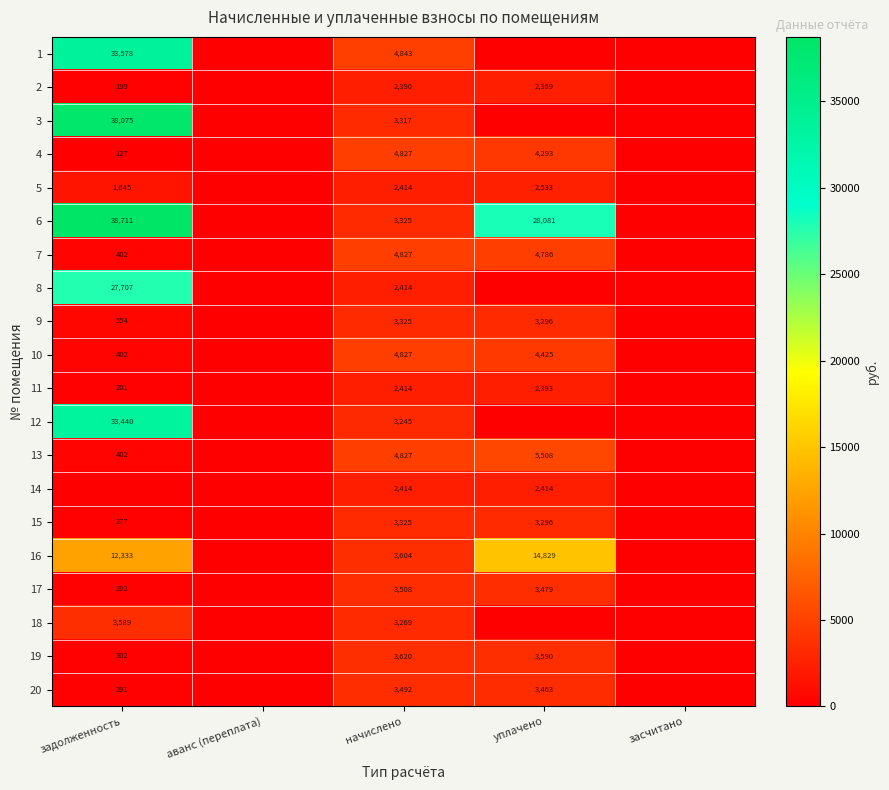

What is the sum of the 2 values at задолженность and начислено?

2589